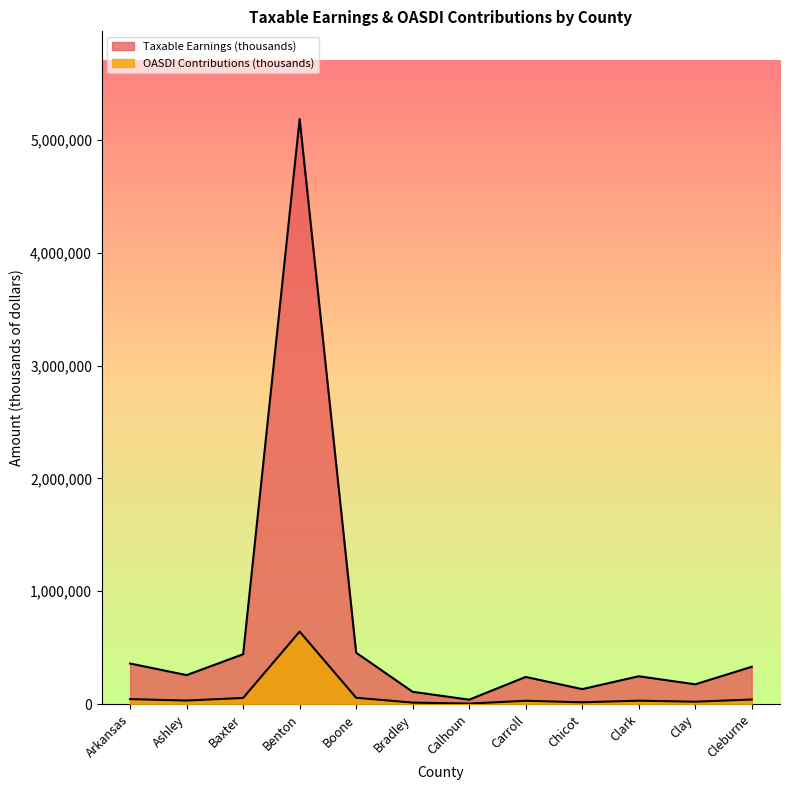

What is the label of the 2nd point from the right?

Clay